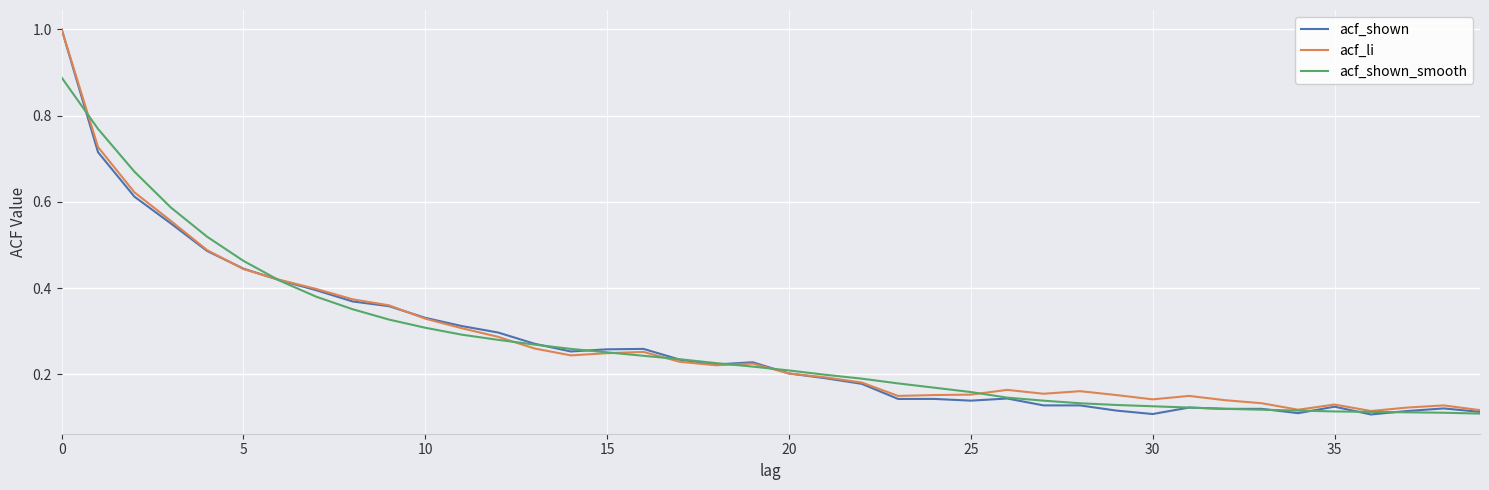

What is the greatest value displayed?

1.0